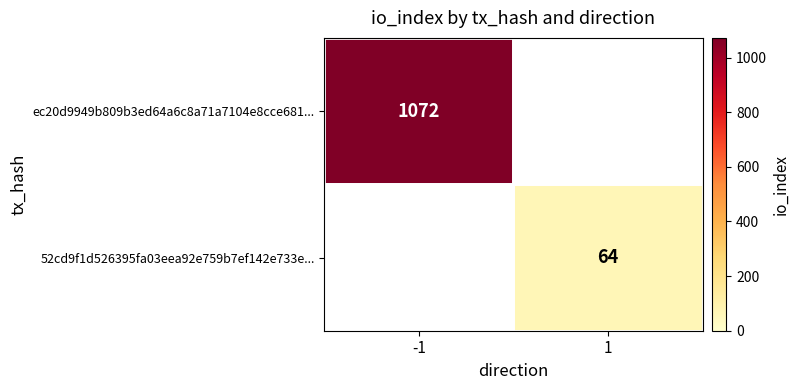

True or false: 52cd9f1d526395fa03eea92e759b7ef142e733e... has a value of 112.4 at 1.

False